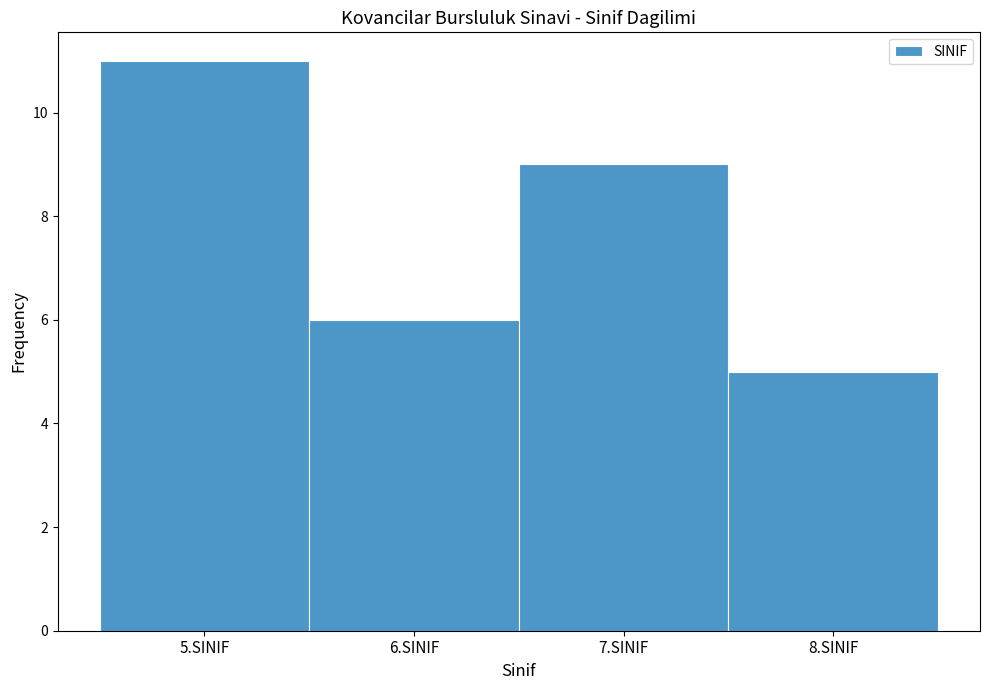

Reading left to right, transcribe this chart: for each bar, give the range it covers on the x-axis and its height. The values are not printed on the chart, so give them approximately, as read against the axis.

4.5 to 5.5: 11
5.5 to 6.5: 6
6.5 to 7.5: 9
7.5 to 8.5: 5